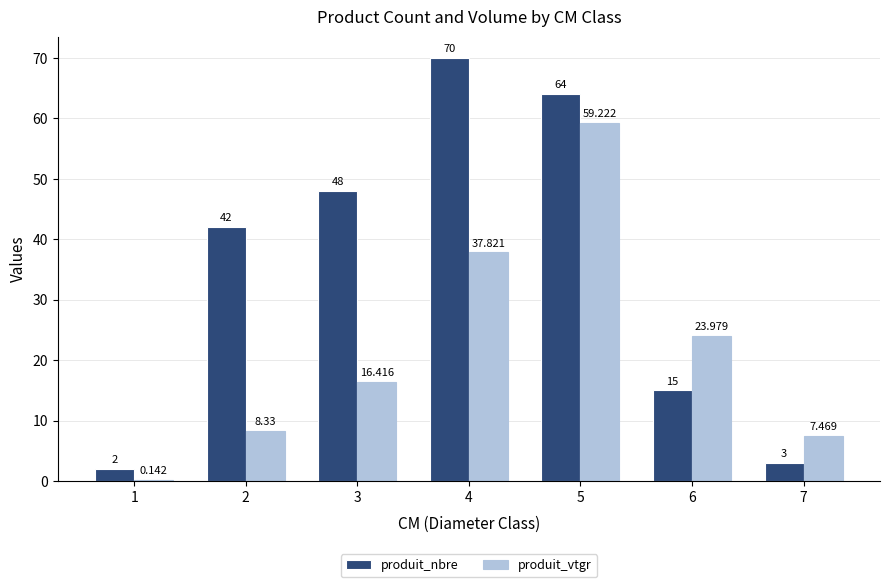

Count the number of categories in the chart.

7